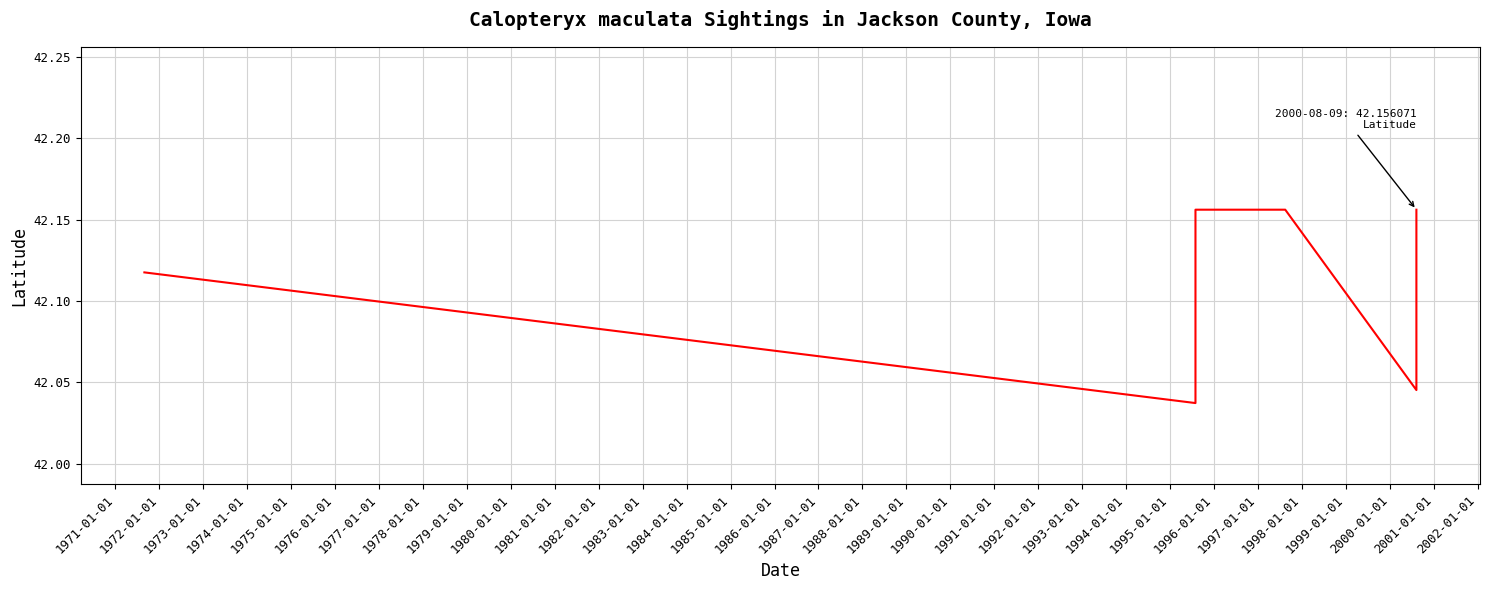

What is the minimum value shown in the chart?

42.0